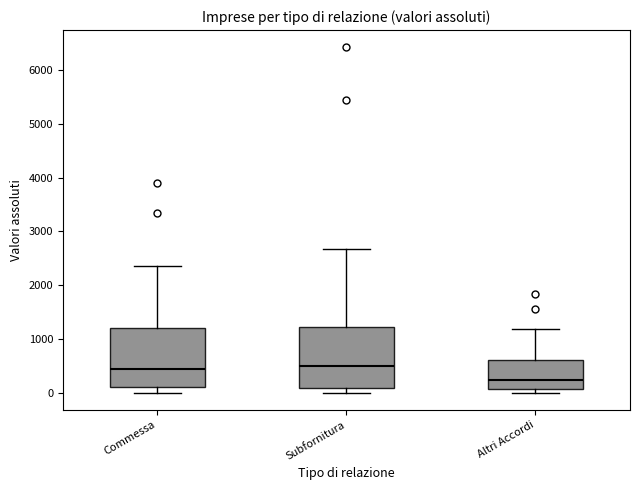

Reading left to right, read every box against the y-axis: the position of its median line, the range the box covers, and the ends of its whiskers. The values are not printed on the chart, so give them approximately, as read against the axis.

Commessa: median 400, box 100 to 1200, whiskers 0 to 2300
Subfornitura: median 500, box 100 to 1200, whiskers 0 to 2700
Altri Accordi: median 200, box 100 to 600, whiskers 0 to 1200